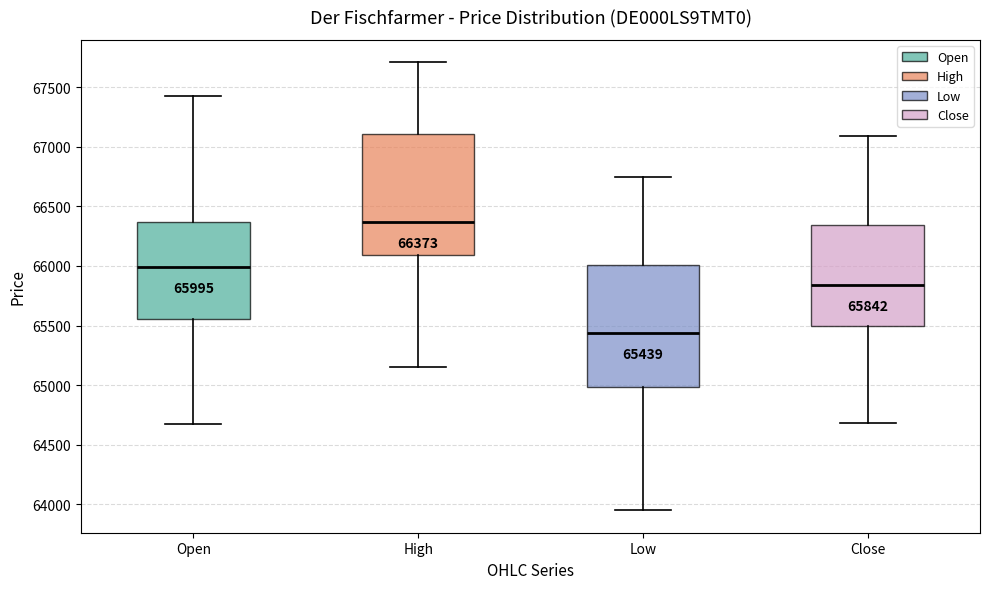

Which box has the highest median line?

High